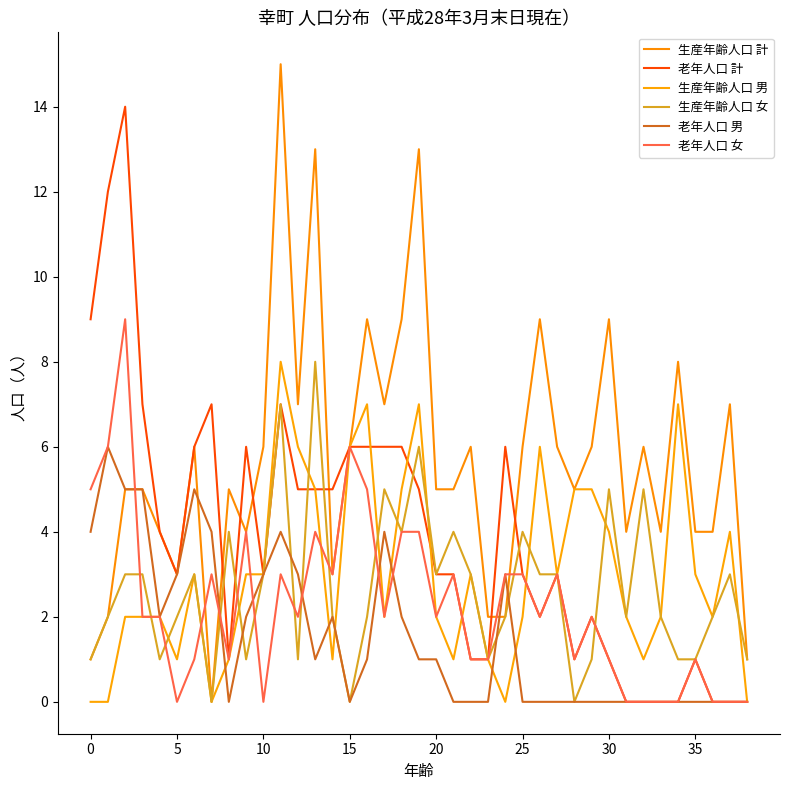

Is this an area chart (filled region under the line)?

No